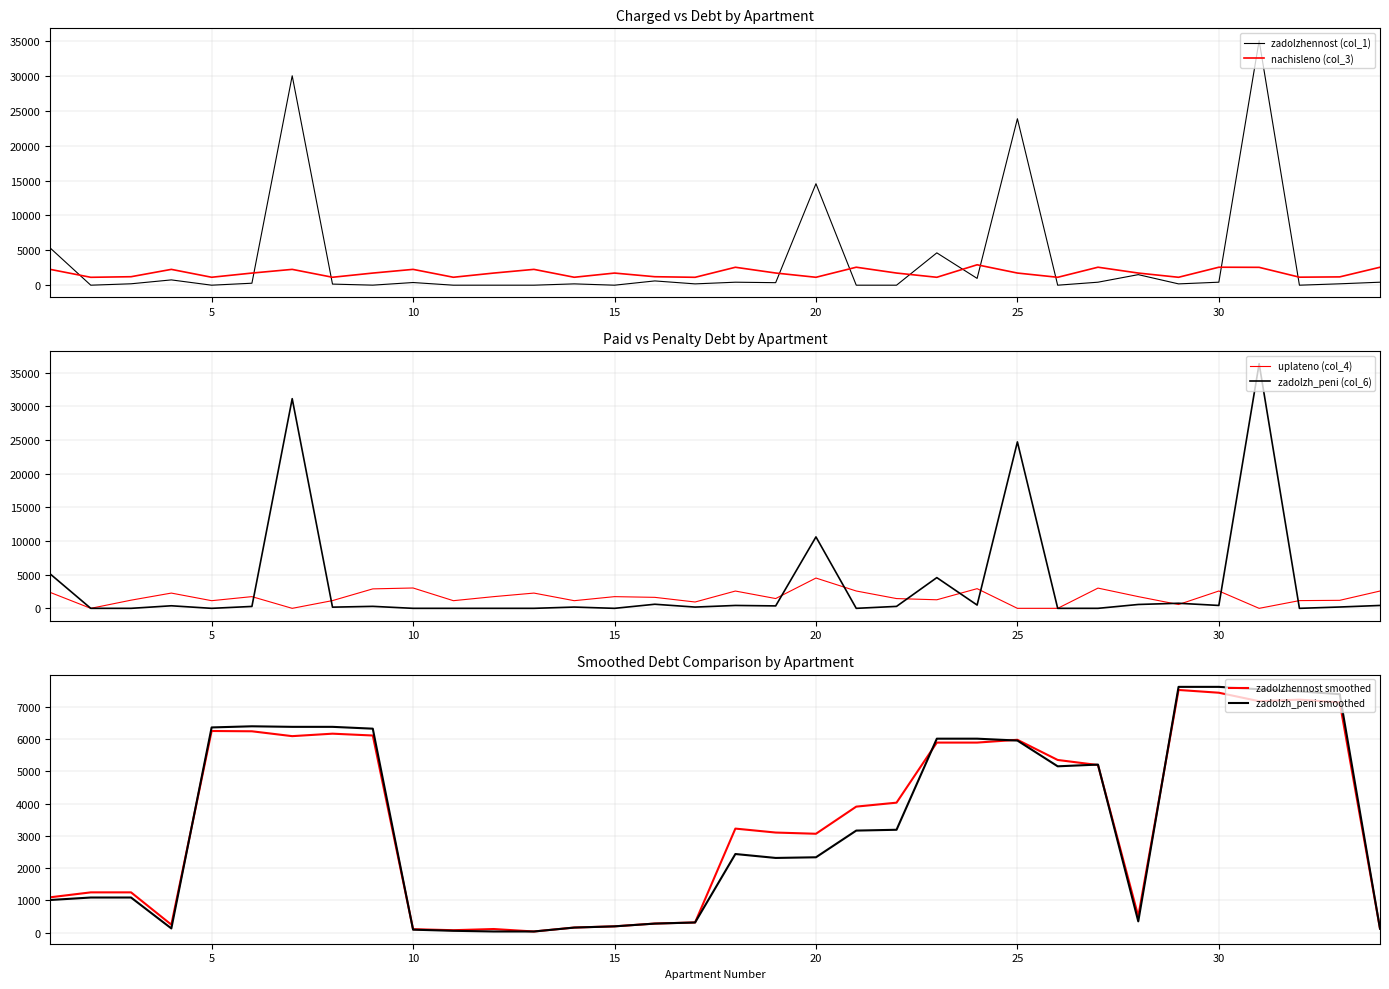

True or false: zadolzhennost smoothed and zadolzhennost (col_1) intersect in this chart.

True